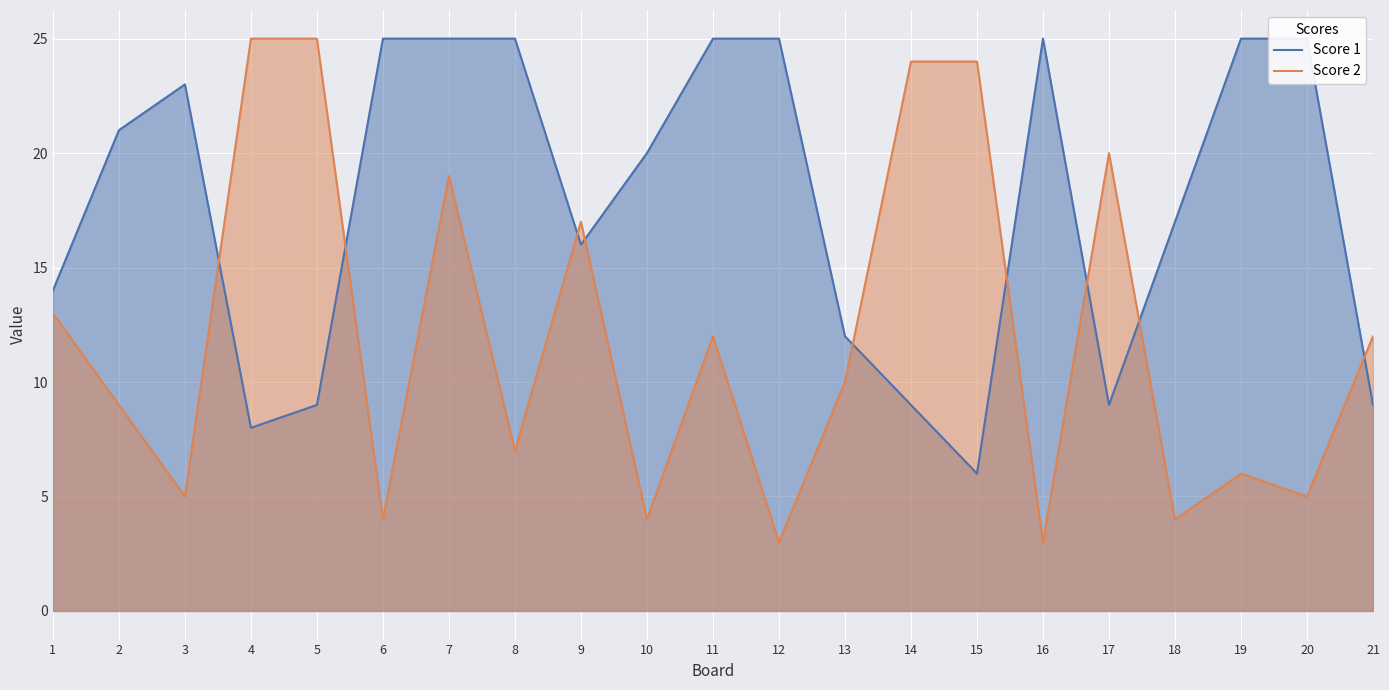

What is the difference between the maximum and minimum values in the Score 1 series?

19